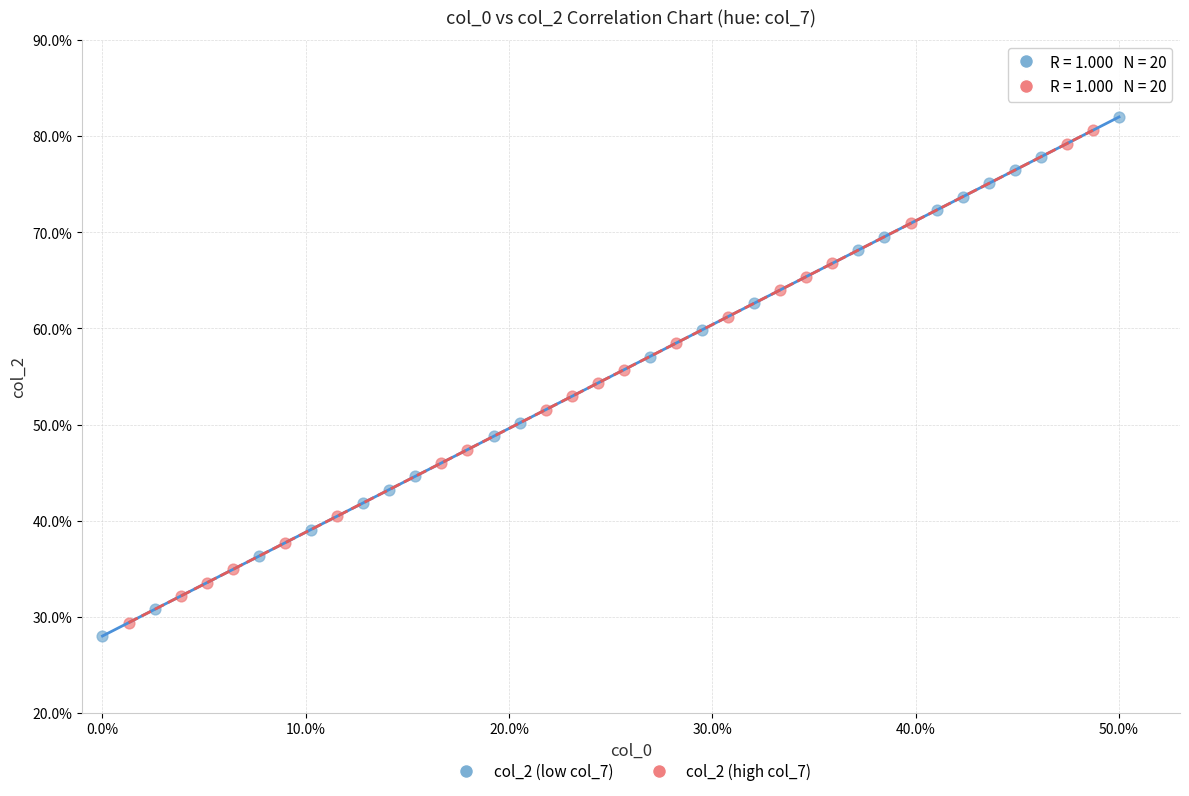

What are all the series names shown in the legend?

col_2 (low col_7), col_2 (high col_7)